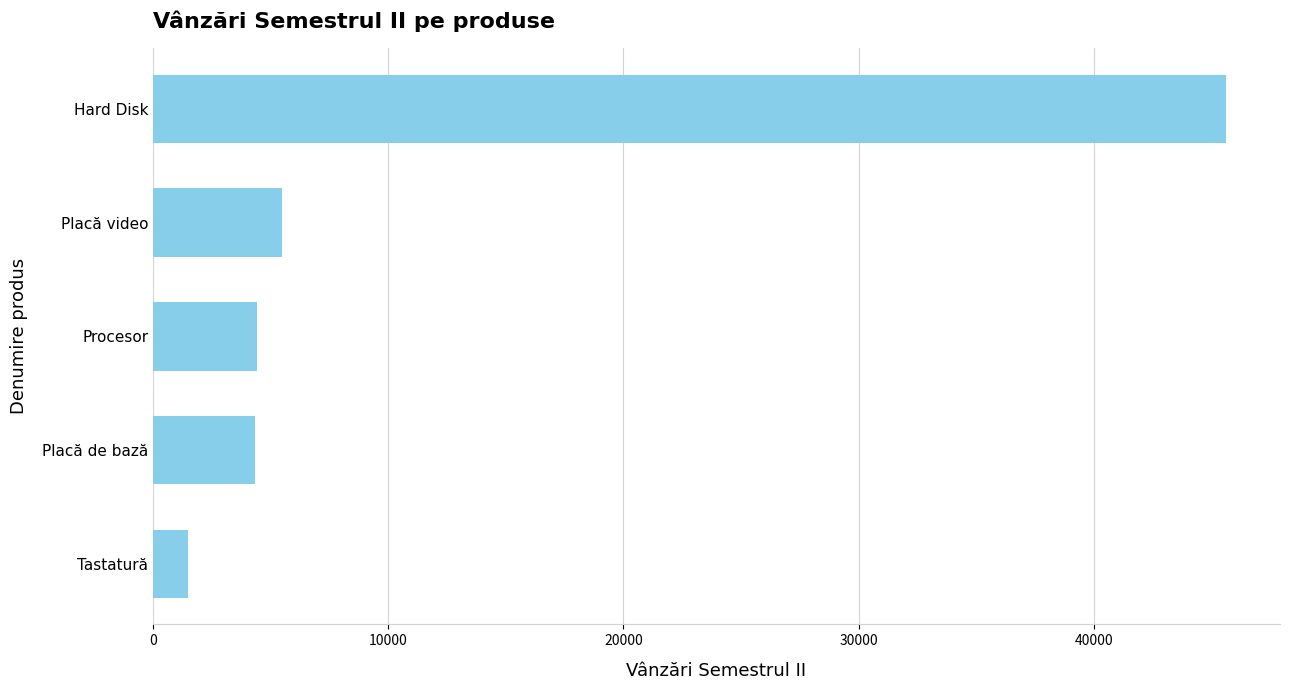

Where is the data nearest to the value 23570?

Placă video